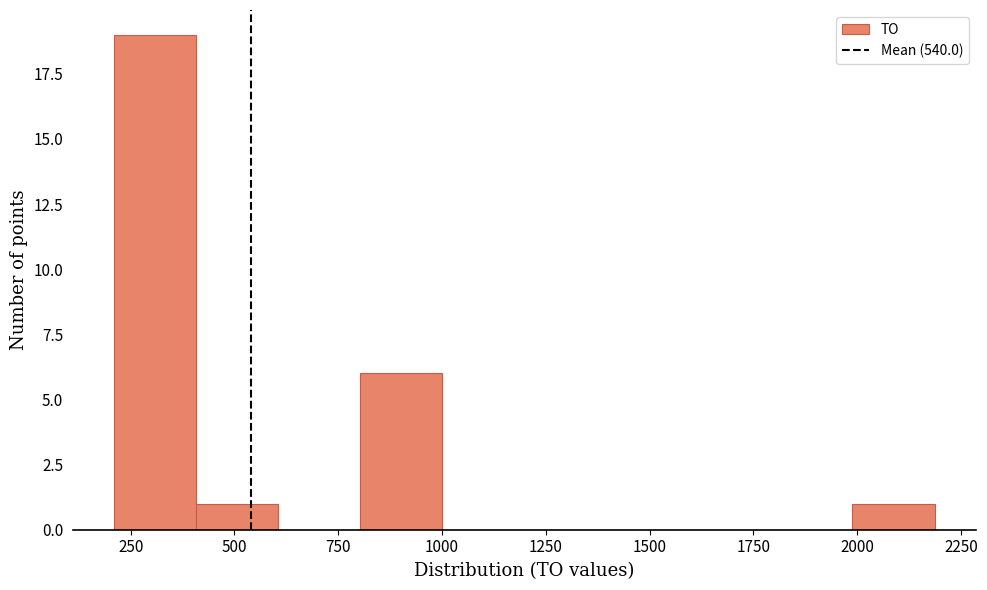

Read against the x-axis, roughly where is the centre of the tallest bar?

300